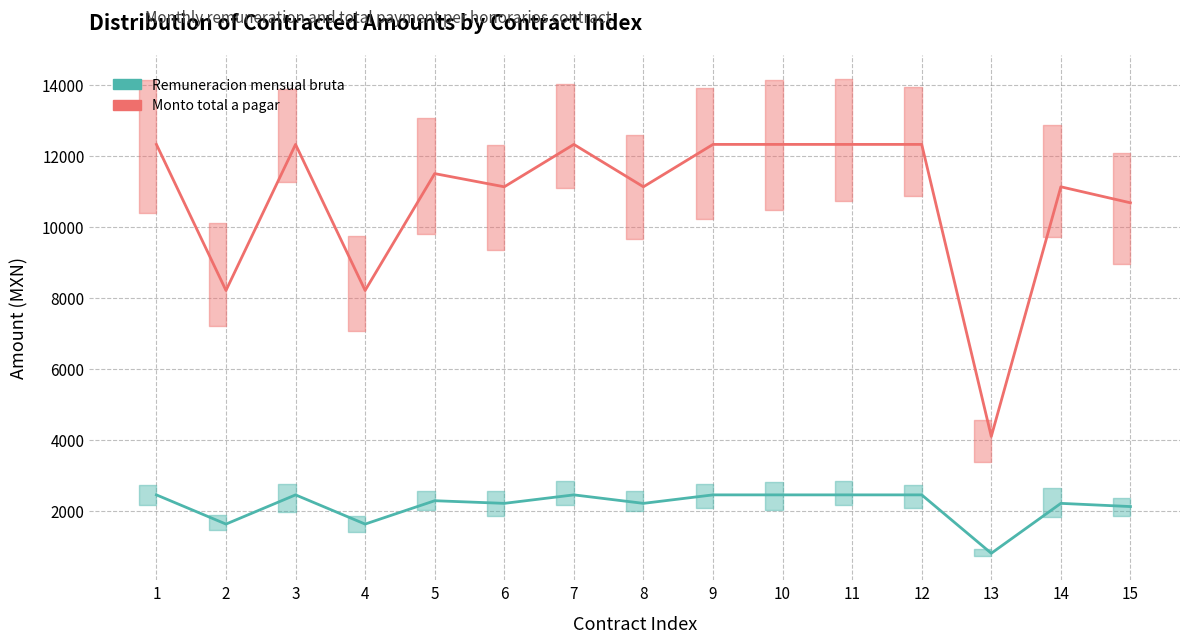

Rank the series at 9 from highest to lowest value.

Monto total a pagar, Remuneracion mensual bruta